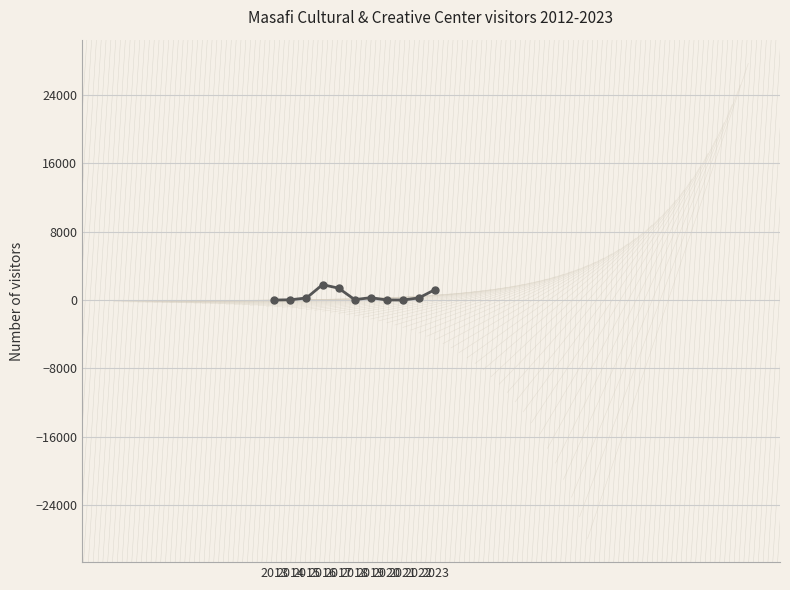

What is the average value?

481